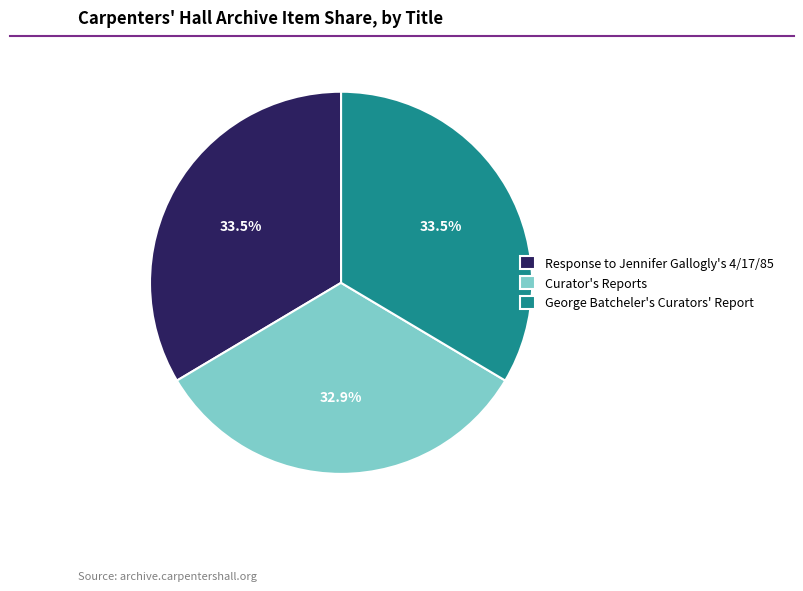

What is the smallest slice in the pie chart?

Curator's Reports